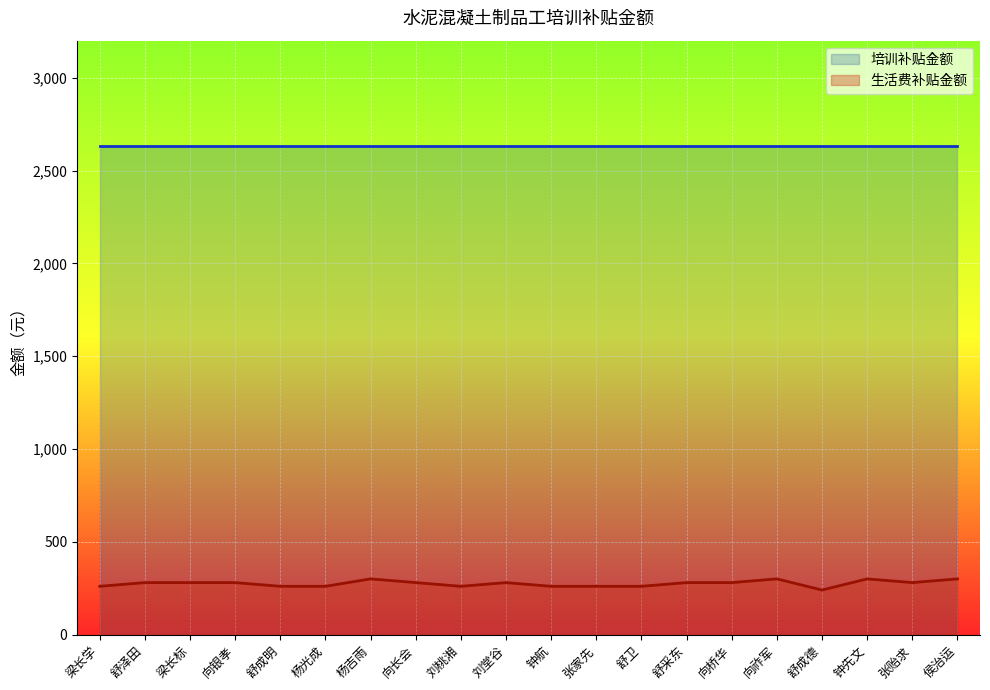

What is the label of the 8th point from the left?

向长会